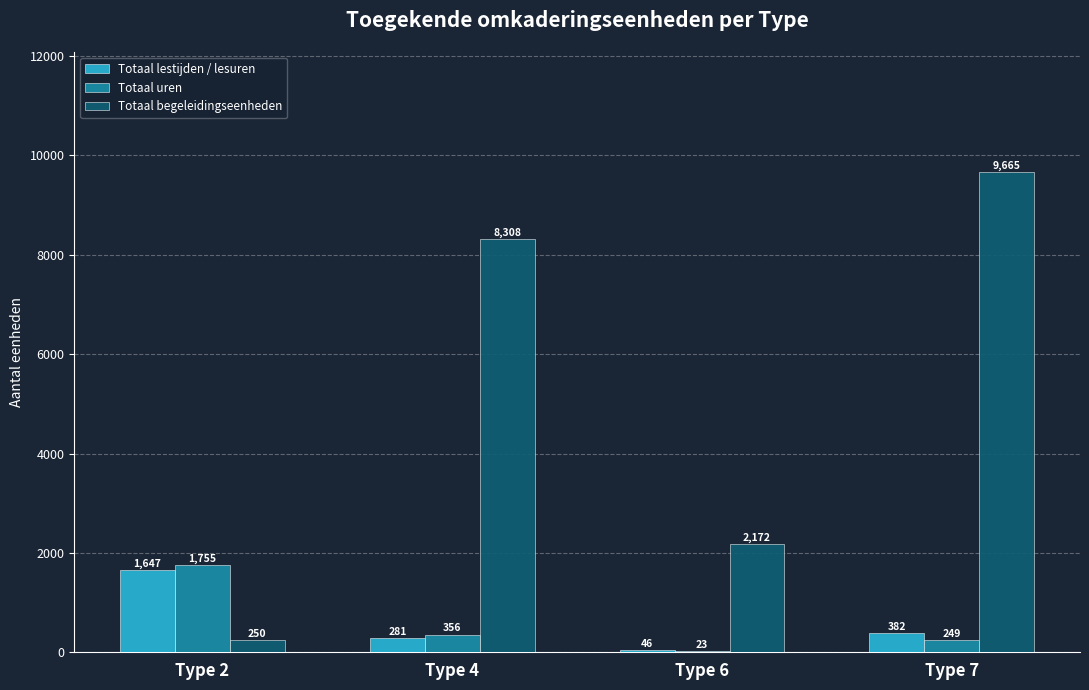

What is the total value across all series at Type 7?

10296